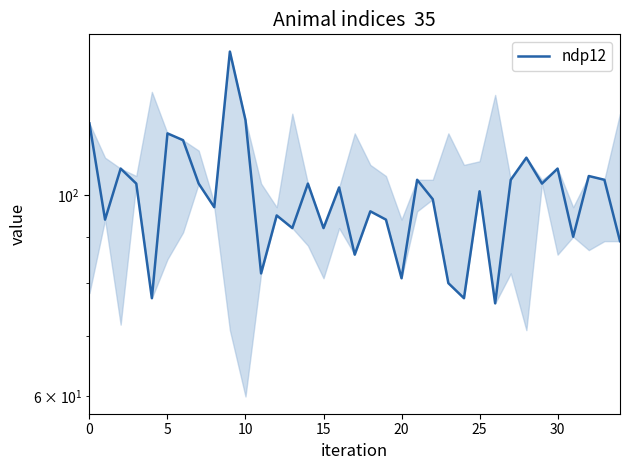

What is the maximum value shown in the chart?

144